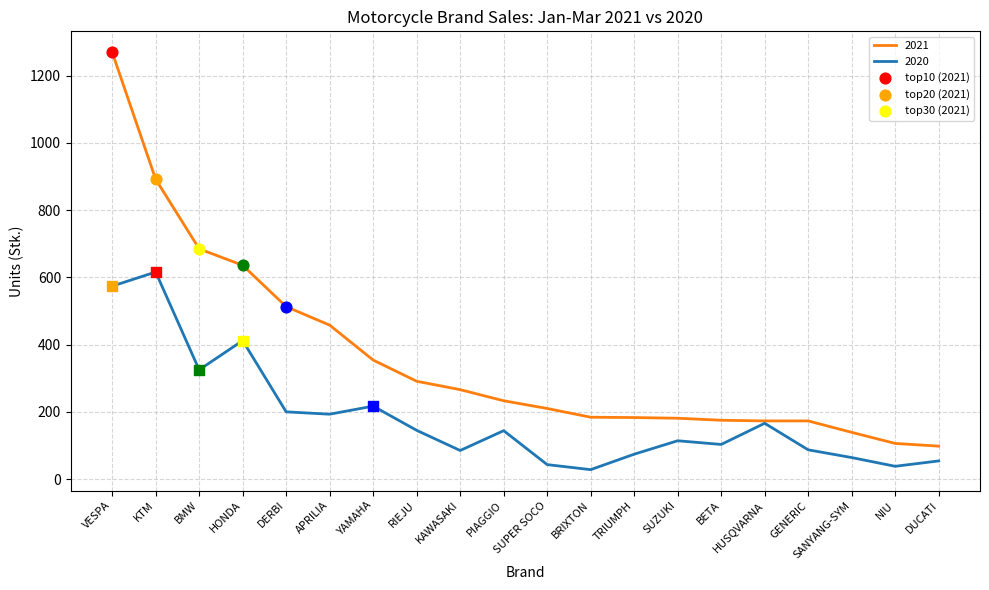

The value of 2020 at KTM is 307. True or false?

False